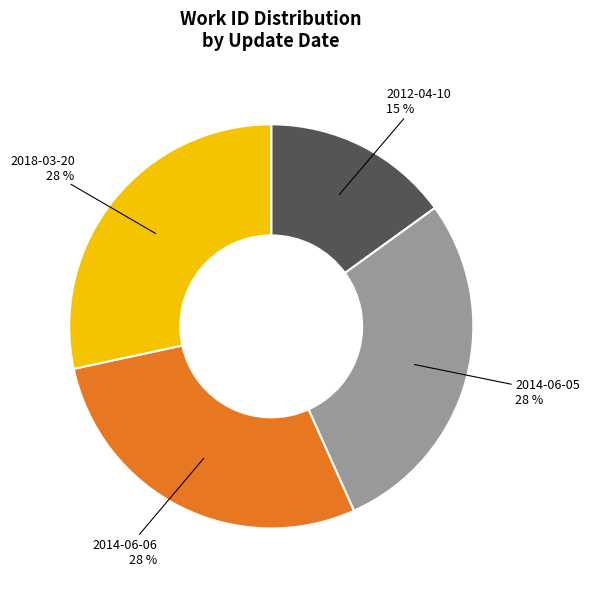

Which slice is the smallest?

2012-04-10